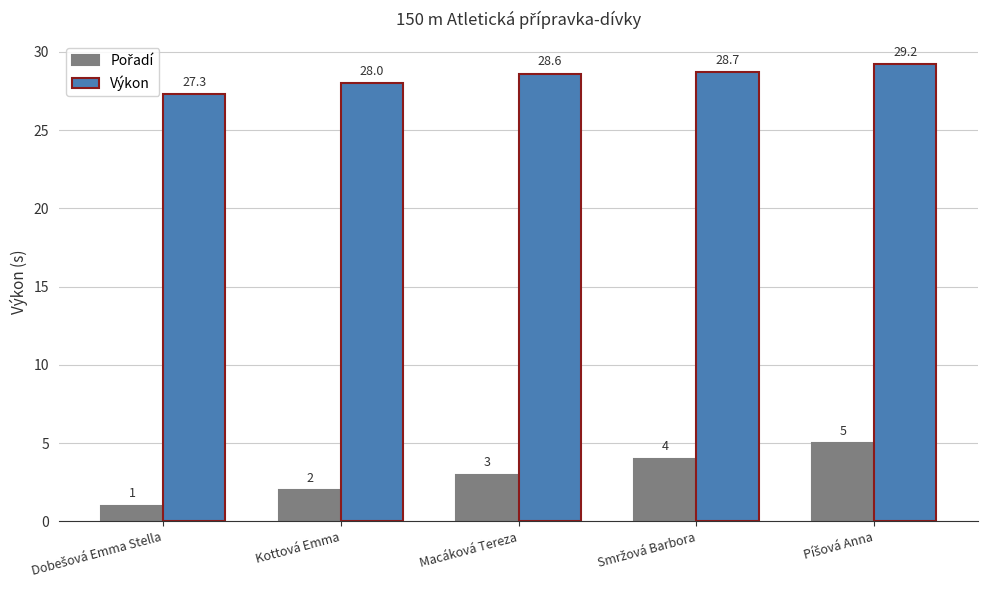

What is the average value of the Výkon series?

28.4